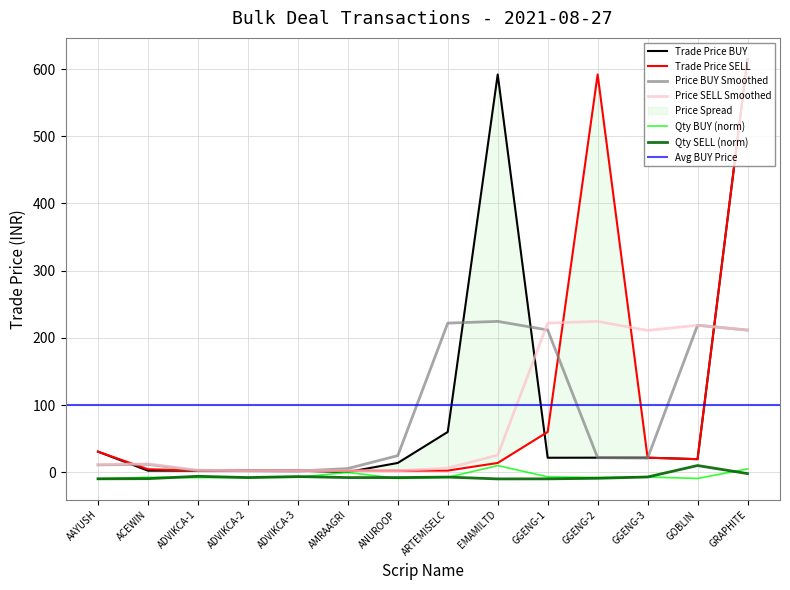

What is the difference between the Trade Price BUY values at AAYUSH and GRAPHITE?

584.5